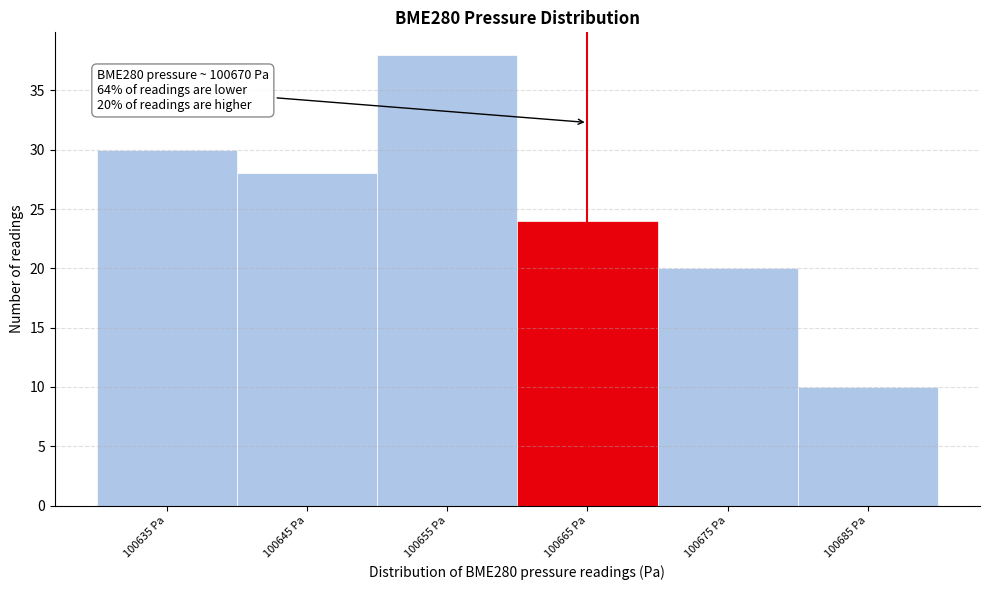

Reading left to right, extract all data points from this chart.

30	28	38	24	20	10